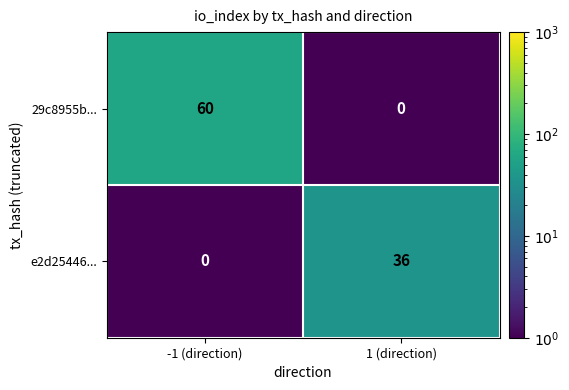

How many distinct data groups are displayed?

2